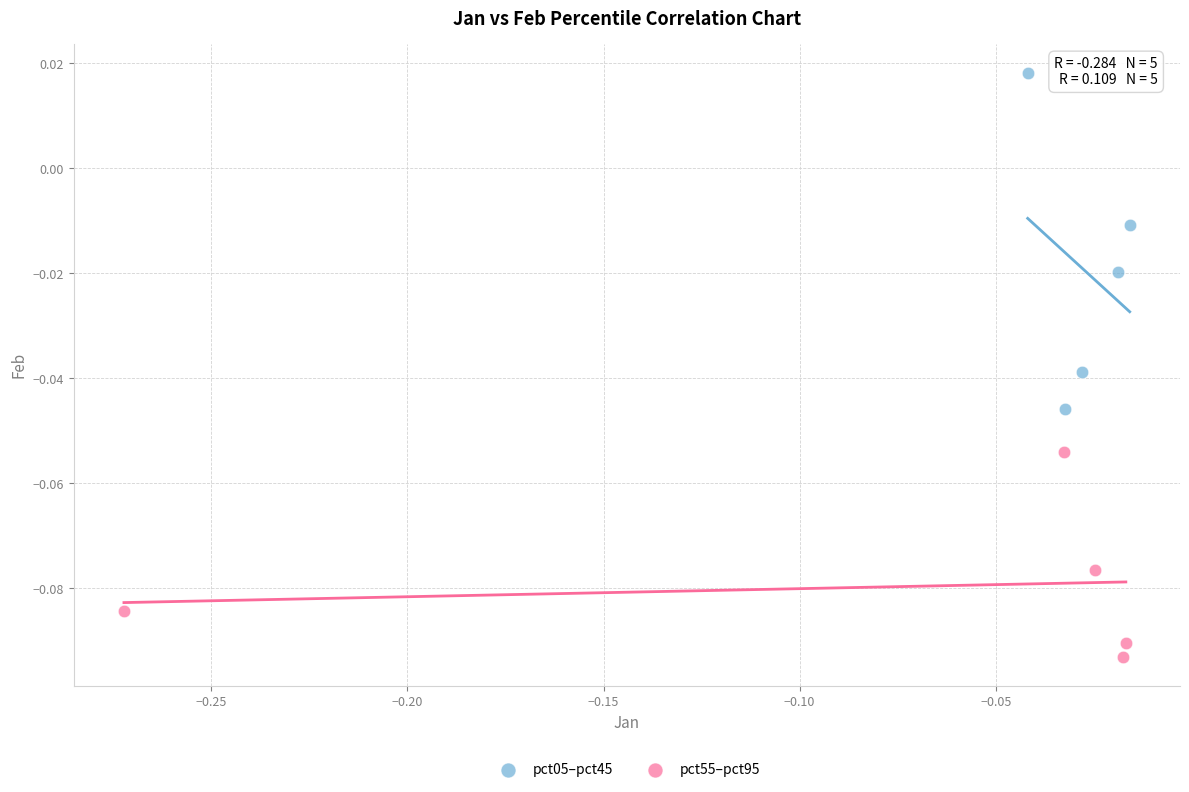

Which series has the largest Y range (max minus min)?

pct05–pct45